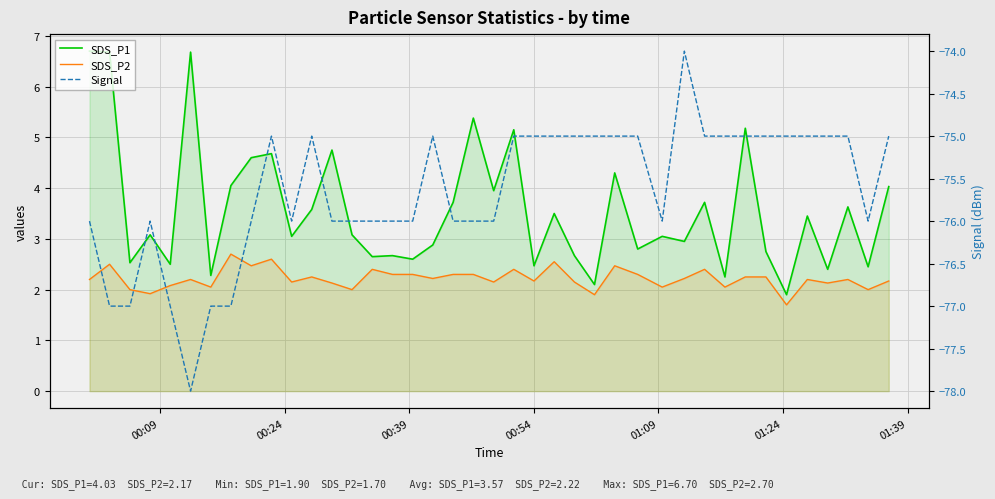

True or false: SDS_P2 and Signal cross at least once.

False